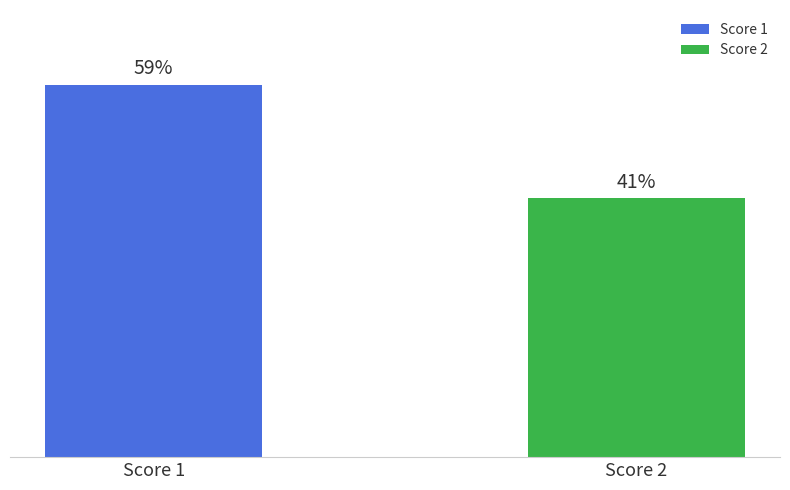

What are all the series names shown in the legend?

Score 1, Score 2